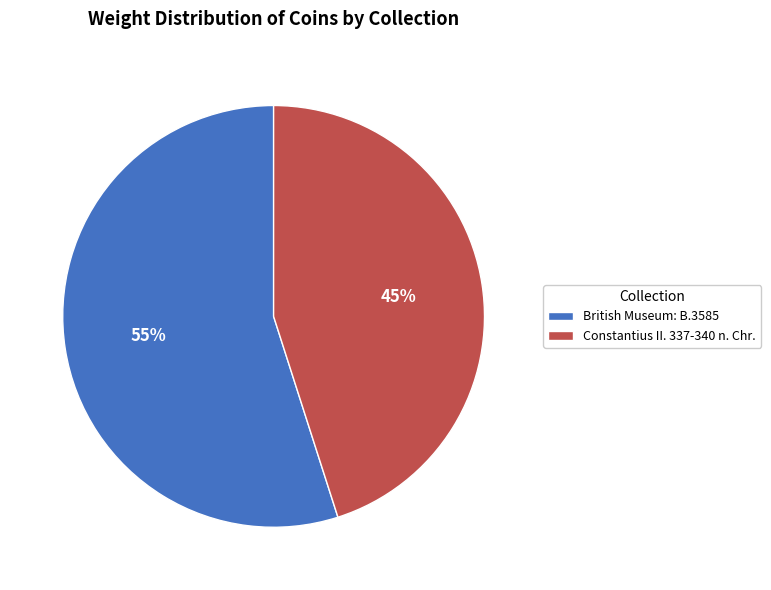

Which slice is the smallest?

Constantius II. 337-340 n. Chr.